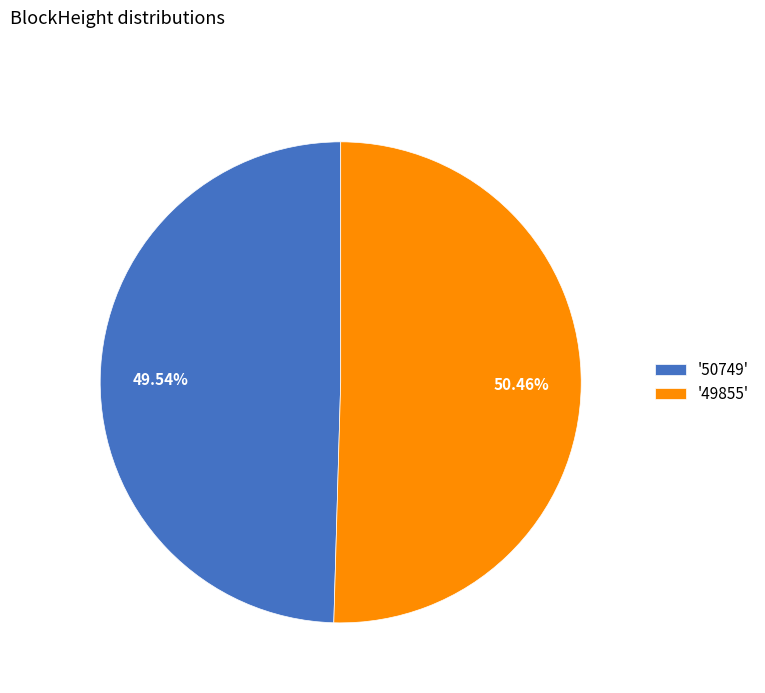

Which has a higher value, '50749' or '49855'?

'49855'